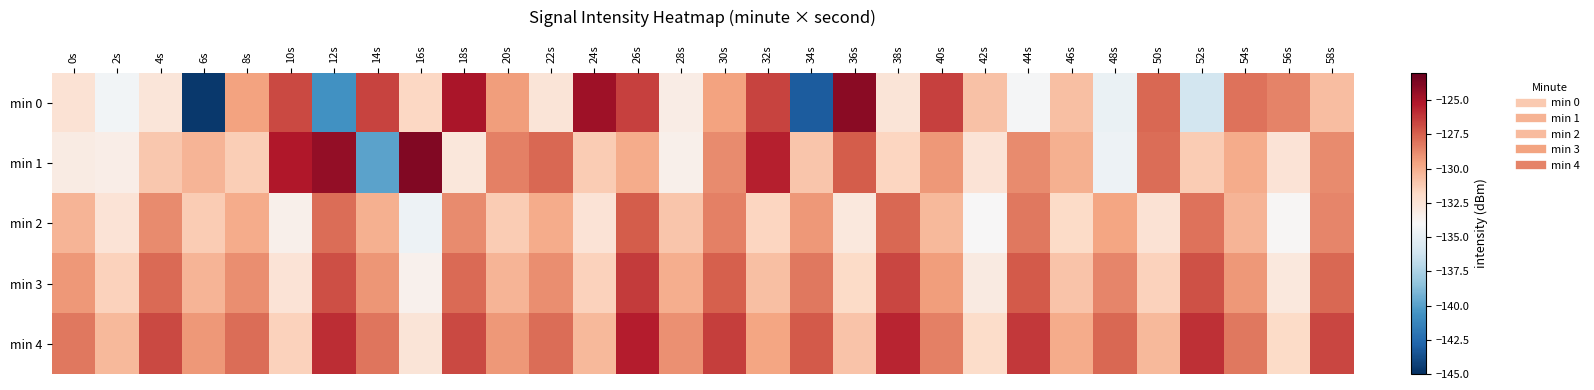

Reading left to right, what are all the values shown in this chart?

min 0: 0s=-132.5	2s=-134.3	4s=-132.7	6s=-144.6	8s=-129.6	10s=-126.7	12s=-140.6	14s=-126.6	16s=-131.7	18s=-125.0	20s=-129.4	22s=-132.6	24s=-124.7	26s=-126.5	28s=-133.2	30s=-129.6	32s=-126.6	34s=-143.2	36s=-124.1	38s=-132.6	40s=-126.5	42s=-130.8	44s=-134.1	46s=-130.7	48s=-134.7	50s=-127.7	52s=-136.0	54s=-128.1	56s=-128.5	58s=-130.6
min 1: 0s=-133.1	2s=-133.3	4s=-131.0	6s=-130.2	8s=-131.3	10s=-125.2	12s=-124.3	14s=-139.9	16s=-123.8	18s=-132.8	20s=-128.4	22s=-127.7	24s=-131.2	26s=-129.9	28s=-133.5	30s=-128.8	32s=-125.4	34s=-131.0	36s=-127.3	38s=-131.7	40s=-129.2	42s=-132.5	44s=-128.8	46s=-130.1	48s=-134.6	50s=-127.9	52s=-131.2	54s=-129.9	56s=-132.5	58s=-128.8
min 2: 0s=-130.2	2s=-132.5	4s=-128.8	6s=-131.2	8s=-129.9	10s=-133.5	12s=-127.9	14s=-130.1	16s=-134.6	18s=-128.8	20s=-131.2	22s=-129.9	24s=-132.5	26s=-127.3	28s=-131.0	30s=-128.4	32s=-131.7	34s=-129.2	36s=-132.9	38s=-127.7	40s=-130.4	42s=-134.0	44s=-128.2	46s=-131.9	48s=-129.7	50s=-132.4	52s=-128.0	54s=-130.2	56s=-133.9	58s=-128.7
min 3: 0s=-129.2	2s=-131.5	4s=-127.8	6s=-130.2	8s=-128.9	10s=-132.5	12s=-126.9	14s=-129.1	16s=-133.6	18s=-127.8	20s=-130.2	22s=-128.9	24s=-131.5	26s=-126.3	28s=-130.0	30s=-127.4	32s=-130.7	34s=-128.2	36s=-131.9	38s=-126.7	40s=-129.4	42s=-133.0	44s=-127.2	46s=-130.9	48s=-128.7	50s=-131.4	52s=-127.0	54s=-129.2	56s=-132.9	58s=-127.7
min 4: 0s=-128.2	2s=-130.5	4s=-126.8	6s=-129.2	8s=-127.9	10s=-131.5	12s=-125.9	14s=-128.1	16s=-132.6	18s=-126.8	20s=-129.2	22s=-127.9	24s=-130.5	26s=-125.3	28s=-129.0	30s=-126.4	32s=-129.7	34s=-127.2	36s=-130.9	38s=-125.7	40s=-128.4	42s=-132.0	44s=-126.2	46s=-129.9	48s=-127.7	50s=-130.4	52s=-126.0	54s=-128.2	56s=-131.9	58s=-126.7